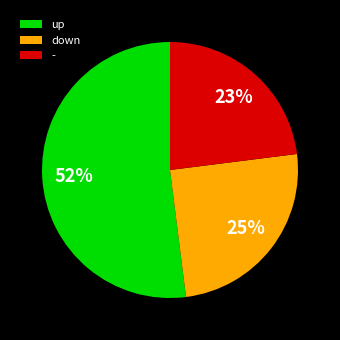

True or false: down accounts for 32% of the total.

False